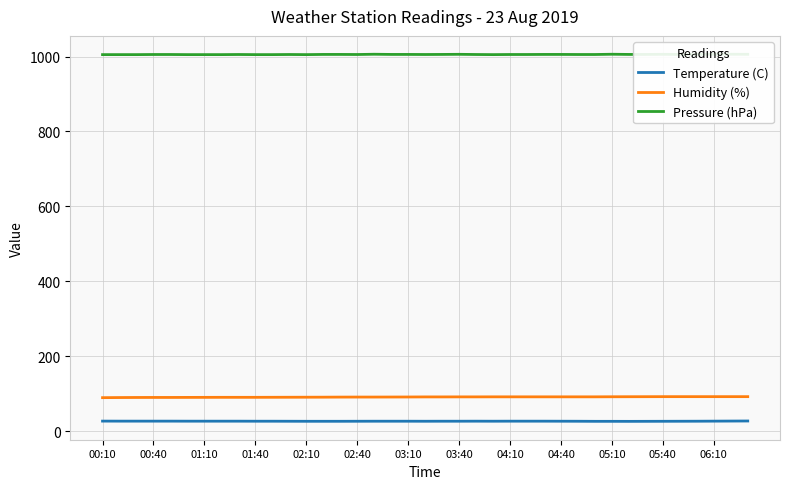

Where is the first local minimum for Temperature (C)?

19